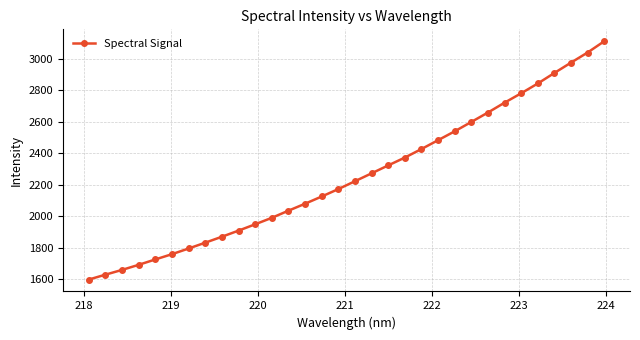

True or false: the data has more than 1 interior local peaks.

False